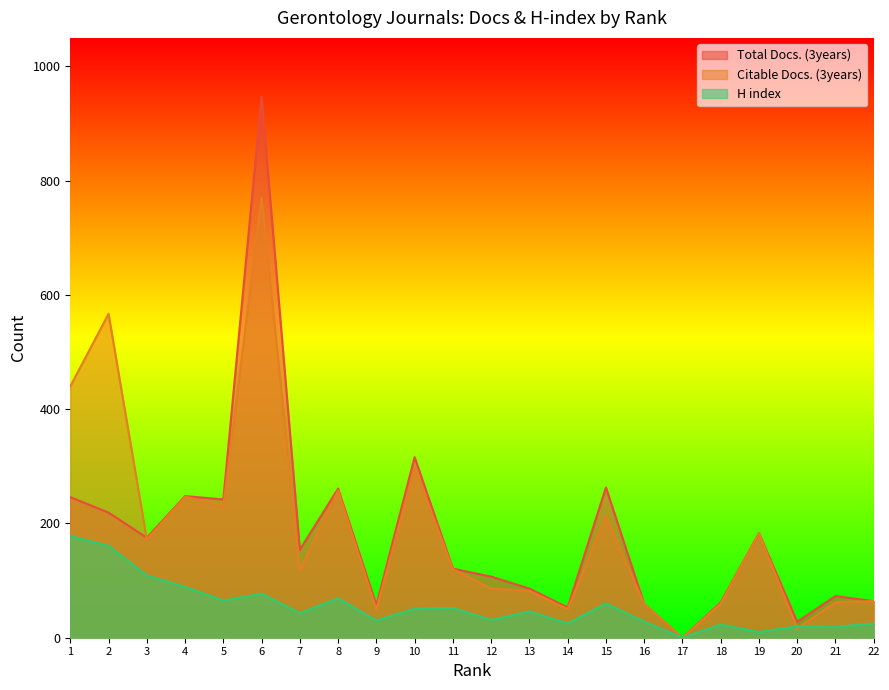

How many values in the H index series are below 46?

11